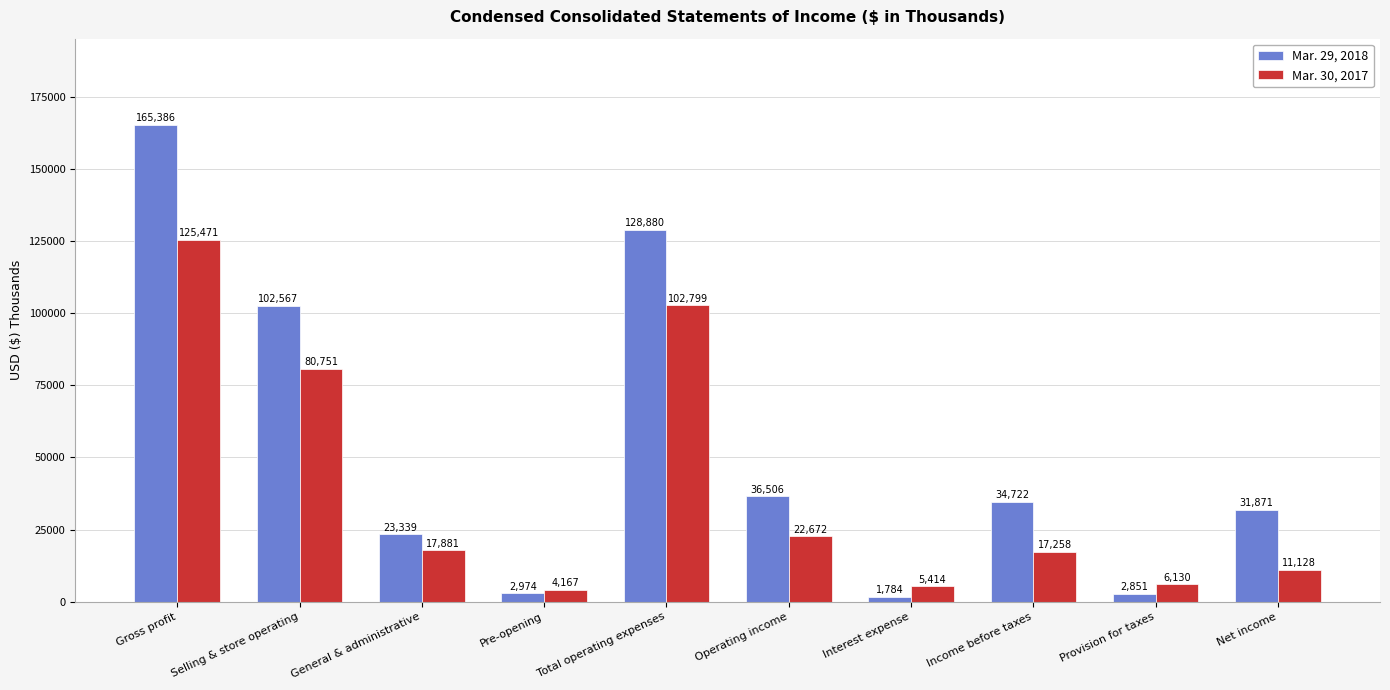

What is the sum of the Mar. 29, 2018 values at Total operating expenses and Net income?

160751